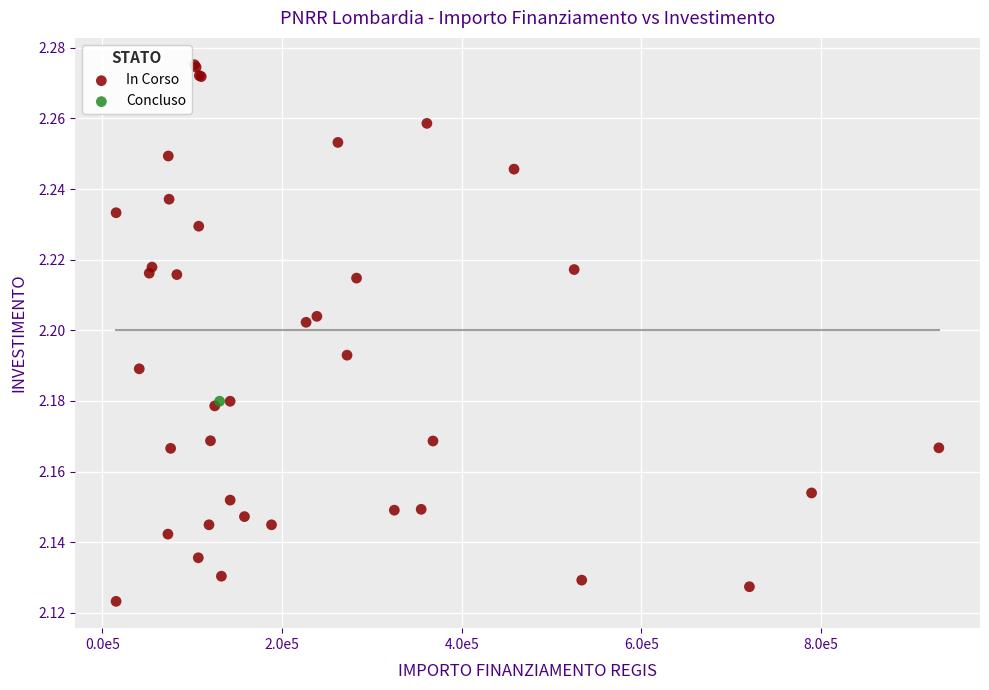

What are all the series names shown in the legend?

In Corso, Concluso